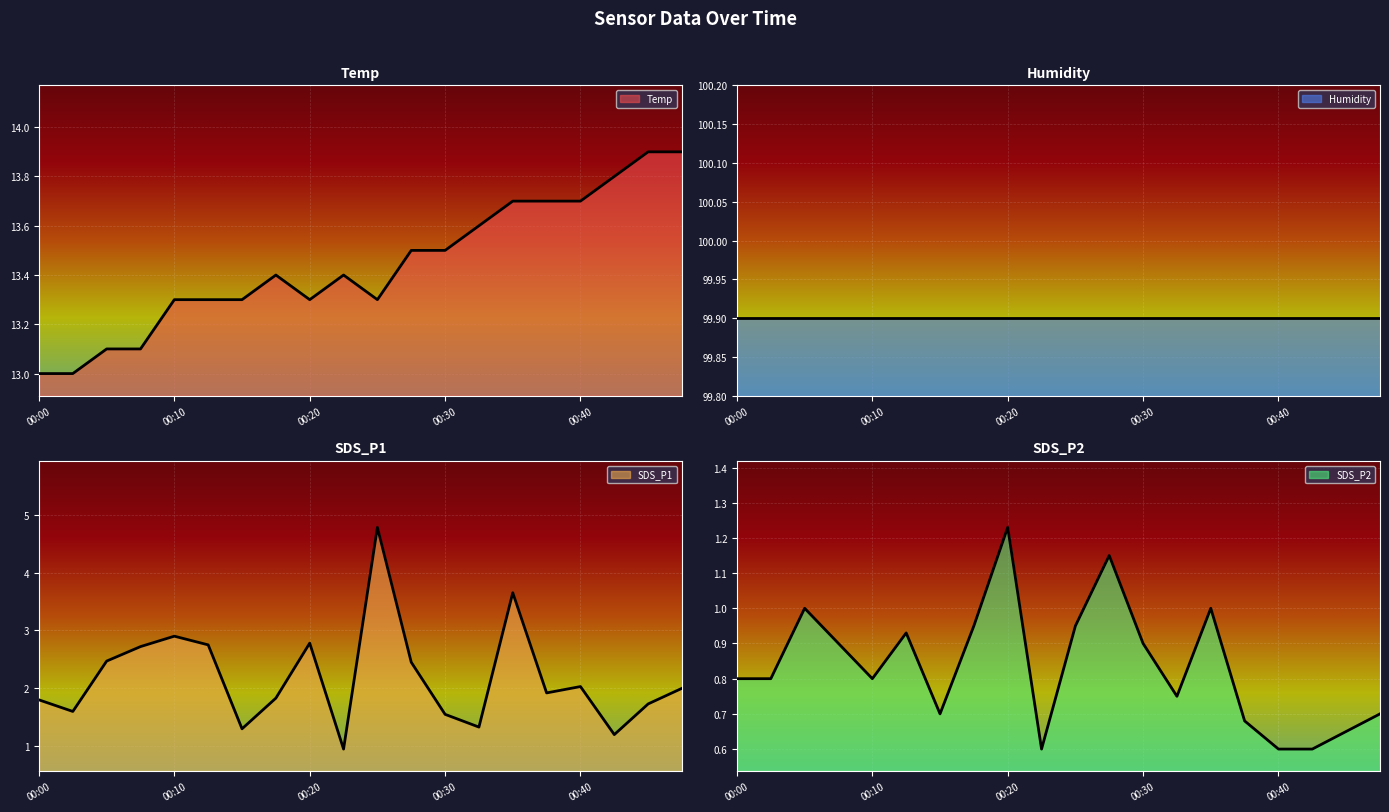

Where does the SDS_P1 series first go above 2?

00:05